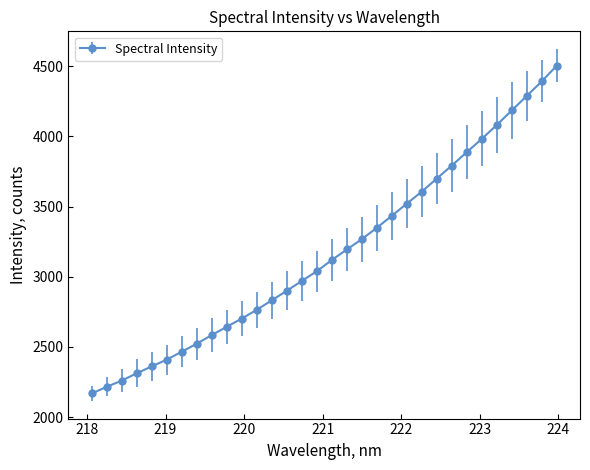

What is the smallest value displayed?

2168.4